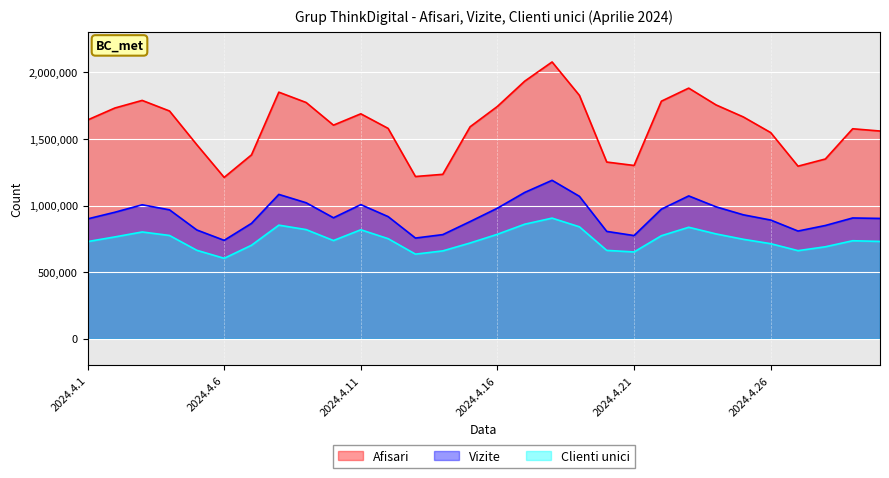

Which has a higher value, 2024.4.29 or 2024.4.4?

2024.4.4